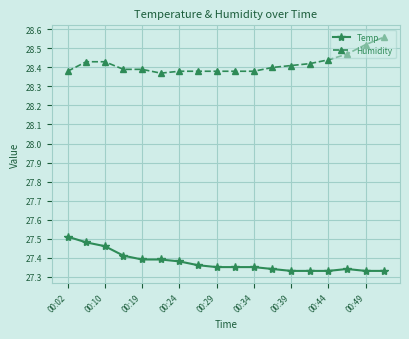

True or false: Humidity and Temp intersect in this chart.

False